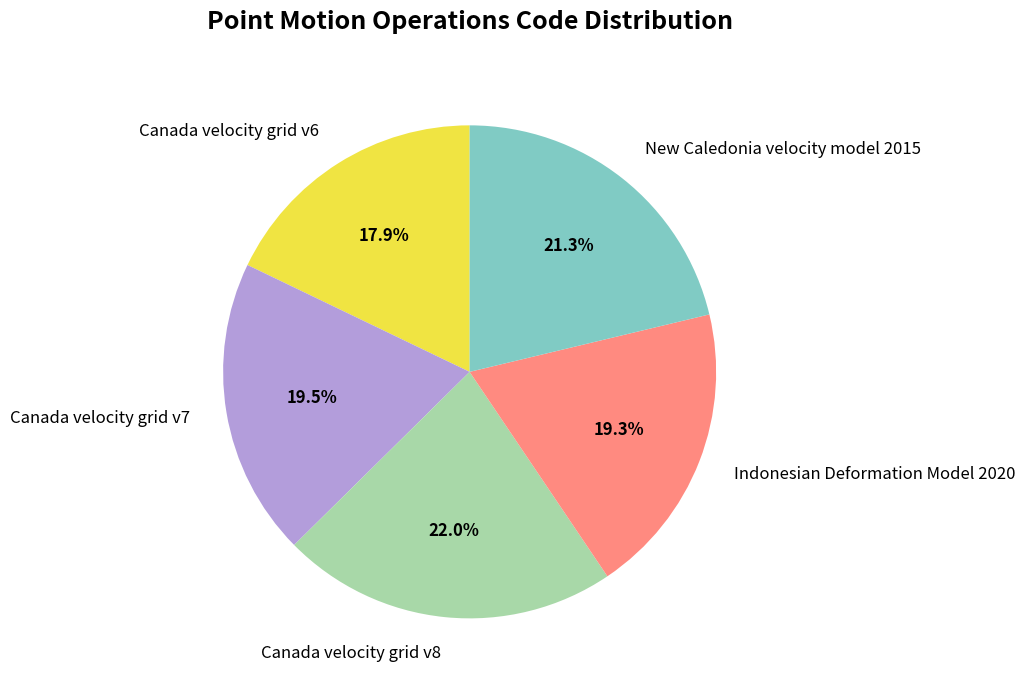

What percentage do New Caledonia velocity model 2015 and Indonesian Deformation Model 2020 together represent?

40.6%